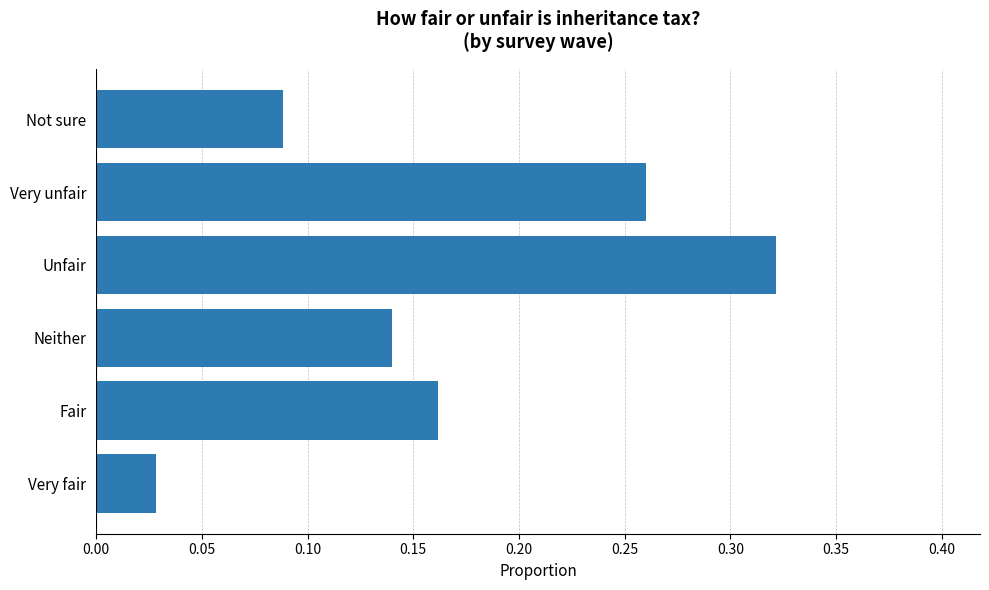

Which label corresponds to the smallest value in the chart?

Very fair